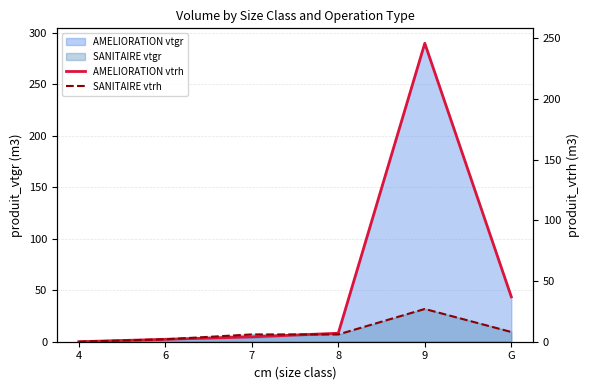

True or false: AMELIORATION vtrh has a value of 246 at 9.

True